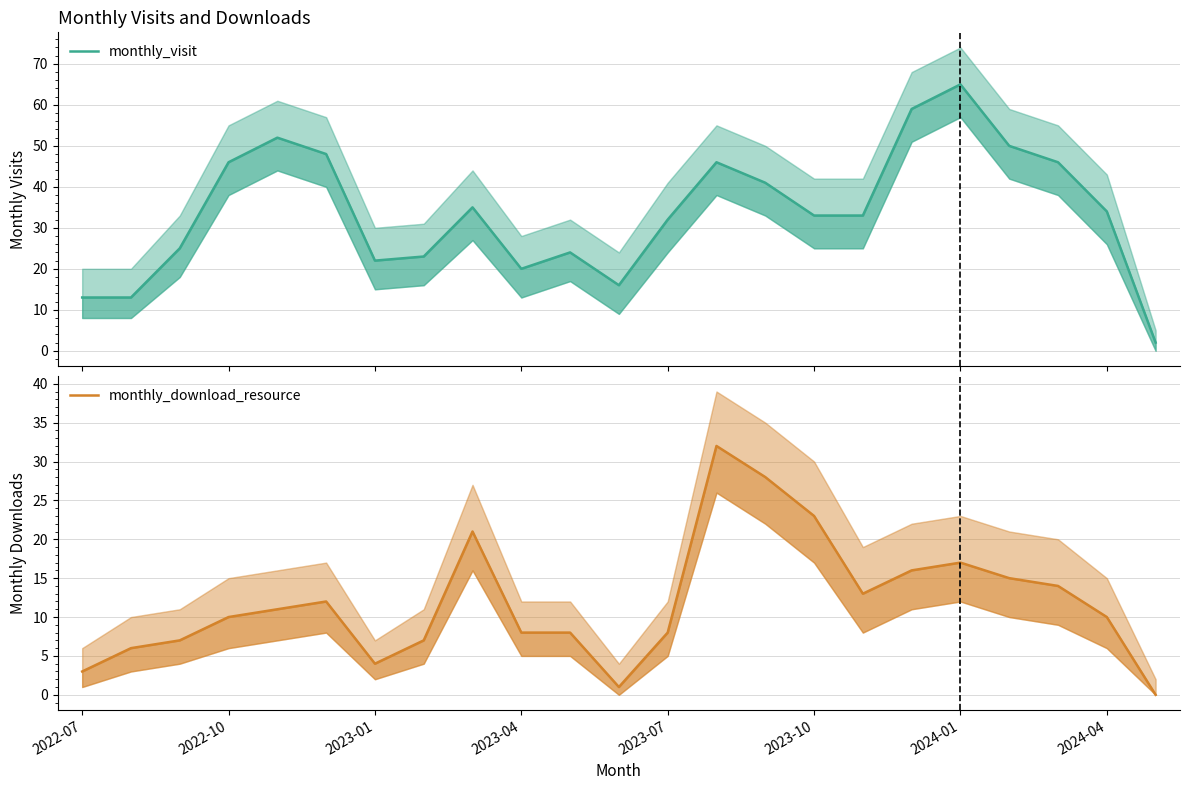

True or false: monthly_visit and monthly_download_resource intersect in this chart.

False